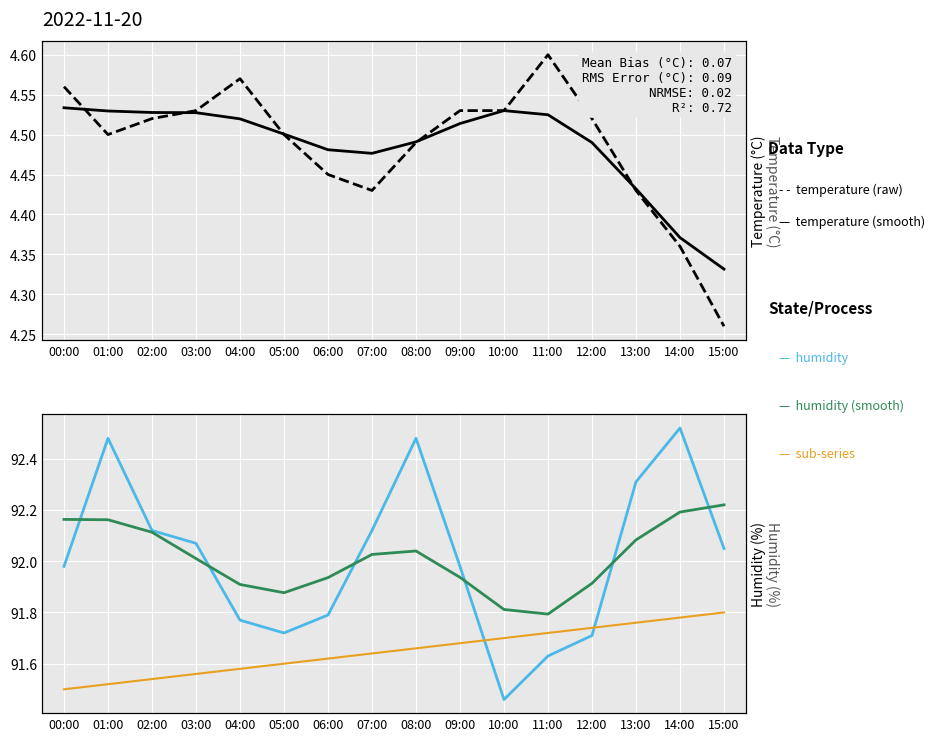

Does the chart display data point markers on the line(s)?

No